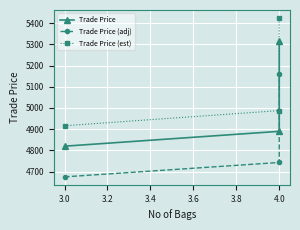

Rank the series by their maximum value, from highest to lowest.

Trade Price (est), Trade Price, Trade Price (adj)